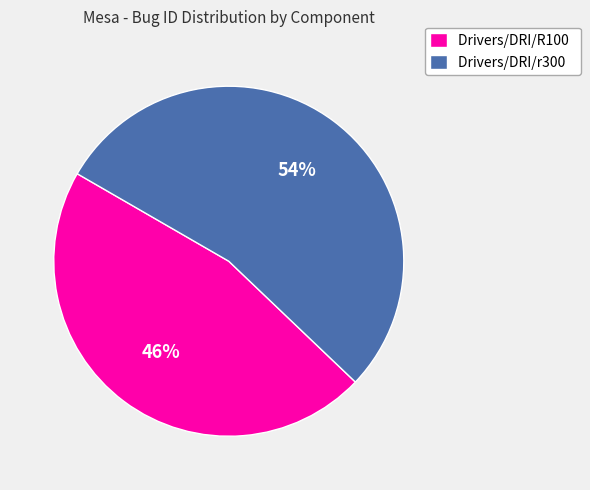

To the nearest percent, what is the difference between the largest and smallest slice percentages?

8%